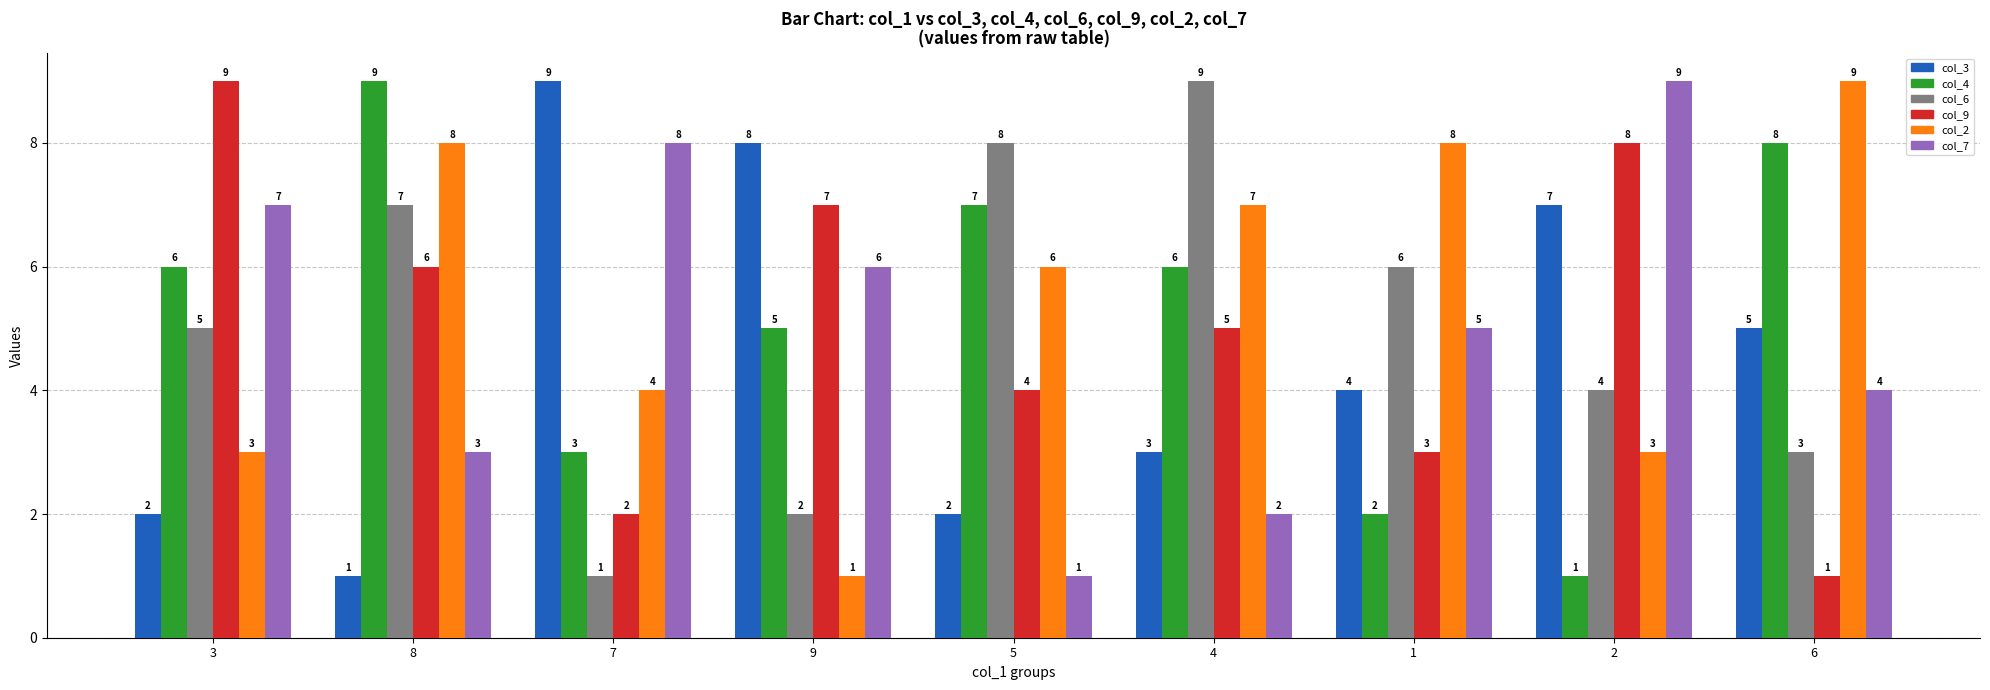

Where is col_3 nearest to the value 5?

6